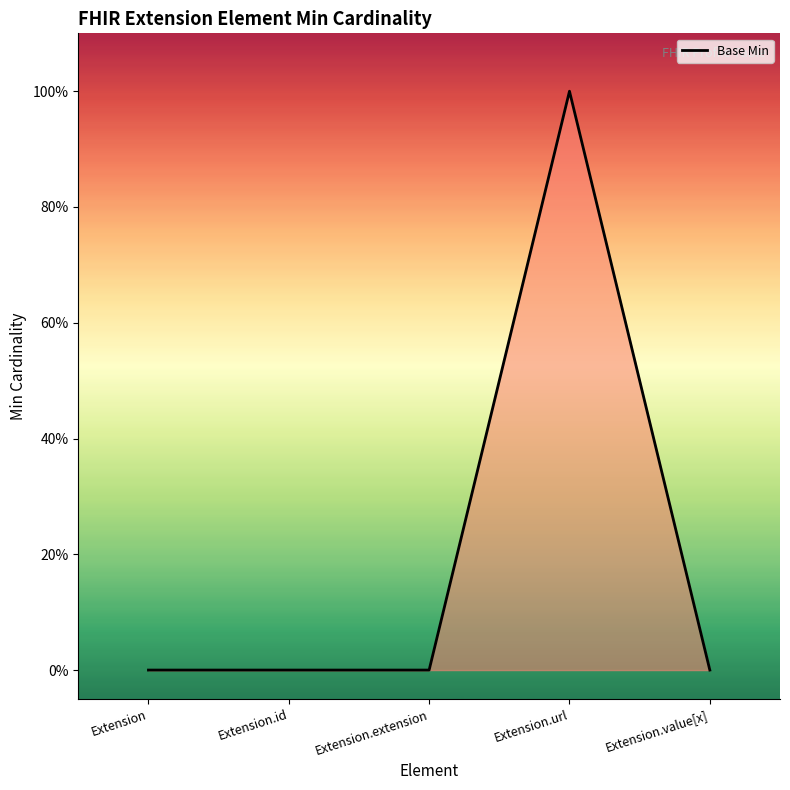

Is it true that the value at Extension.extension is 0?

True